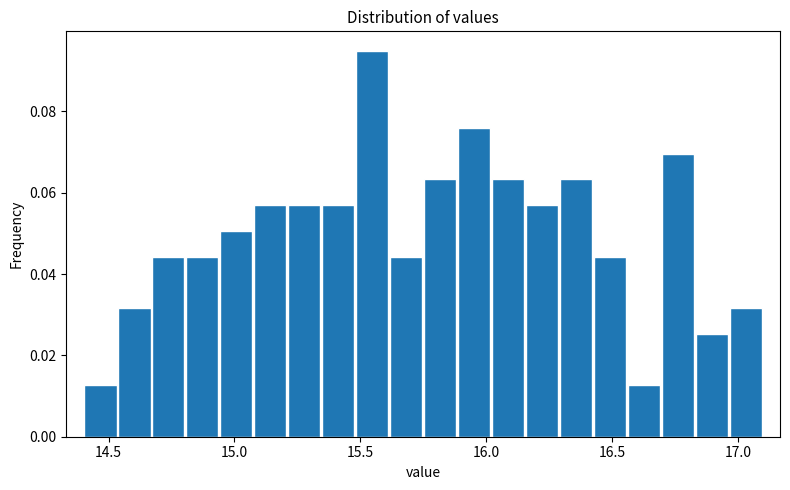

Read against the x-axis, roughly where is the centre of the tallest bar?

15.55